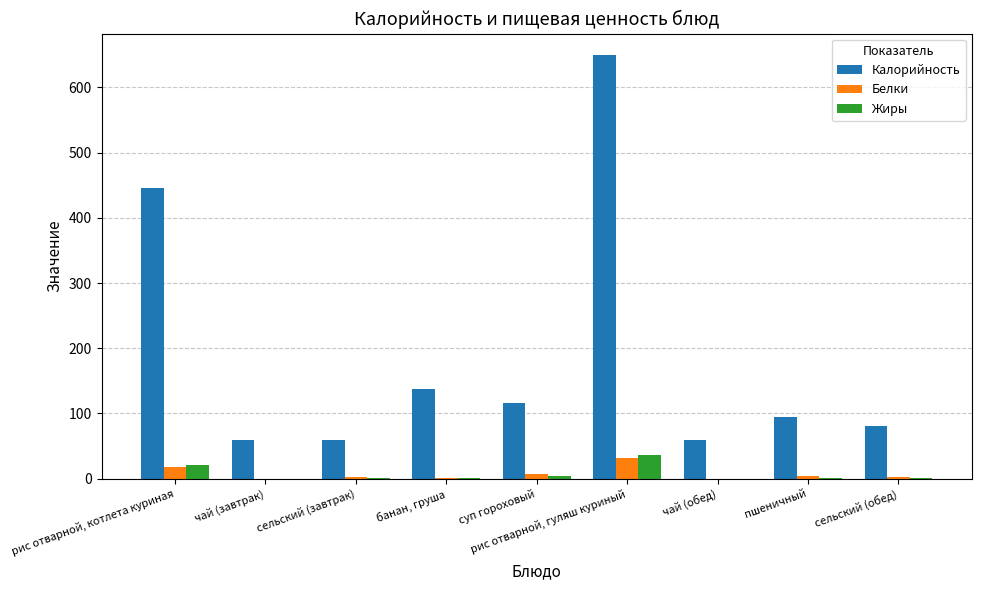

Which series has the largest total across all categories?

Калорийность